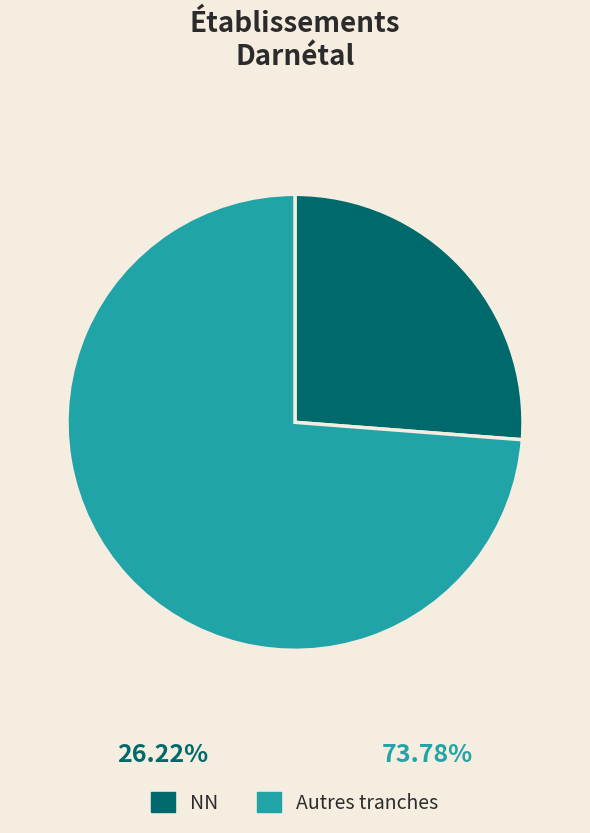

How many segments does this pie chart have?

2